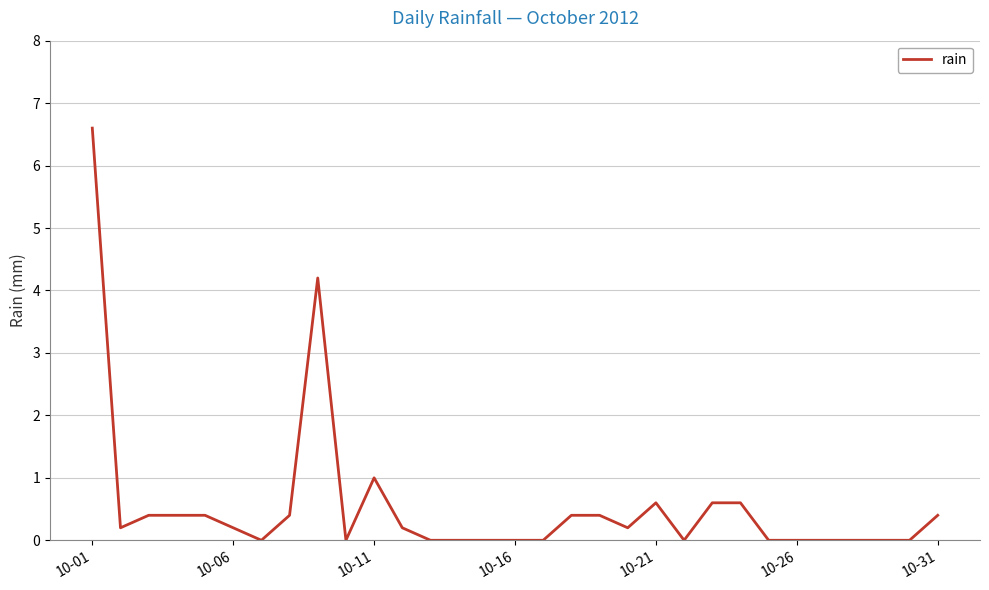

What is the difference between the maximum and minimum values?

6.6